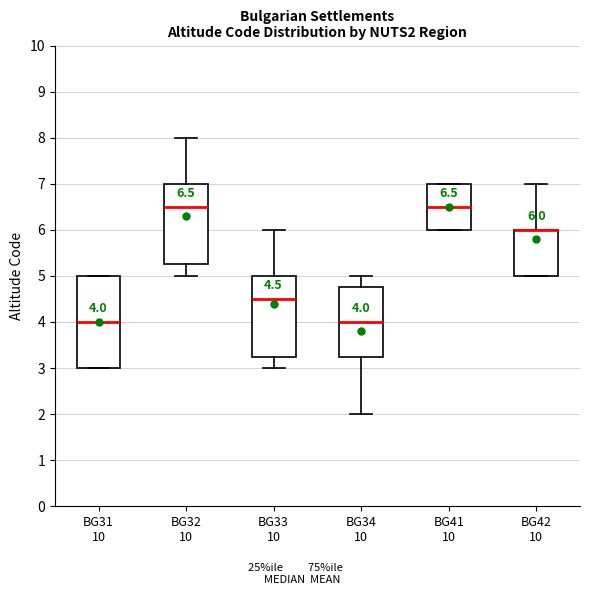

Which box is the tallest, from its lower edge to its upper edge?

BG31 10